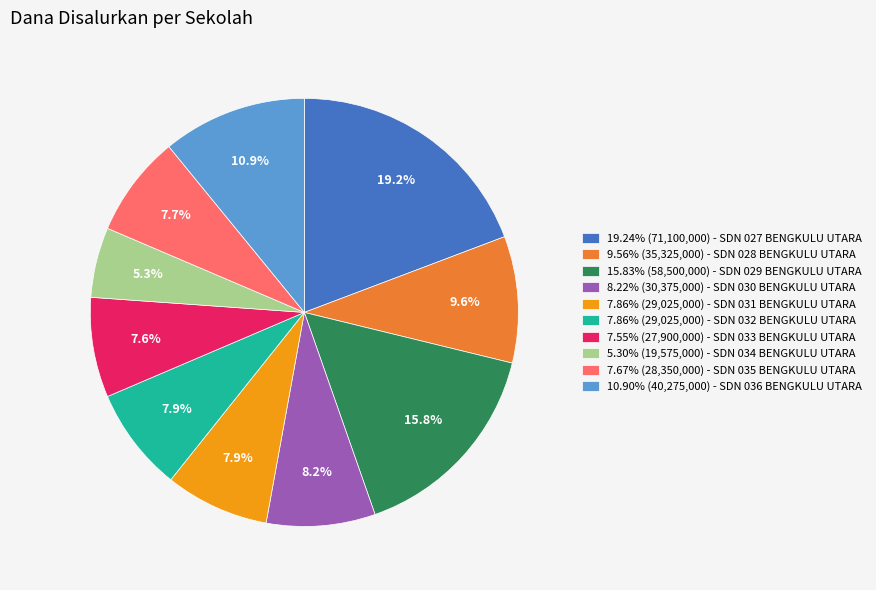

Does 8.22% (30,375,000) - SDN 030 BENGKULU UTARA represent more than half of the total?

No